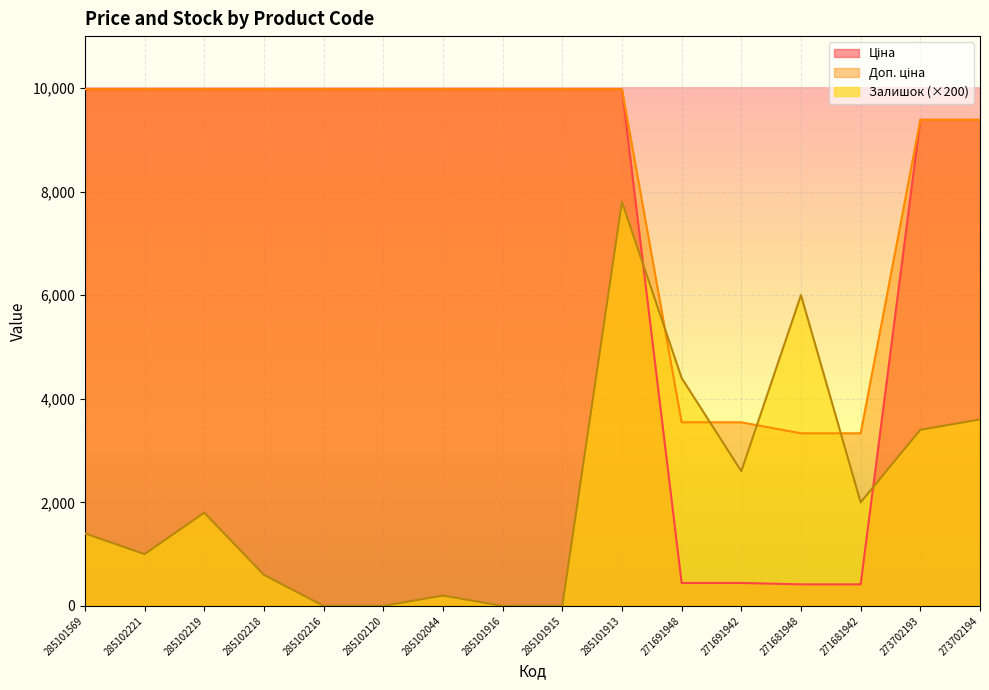

At how many categories does at least one series exceed 3943?

14